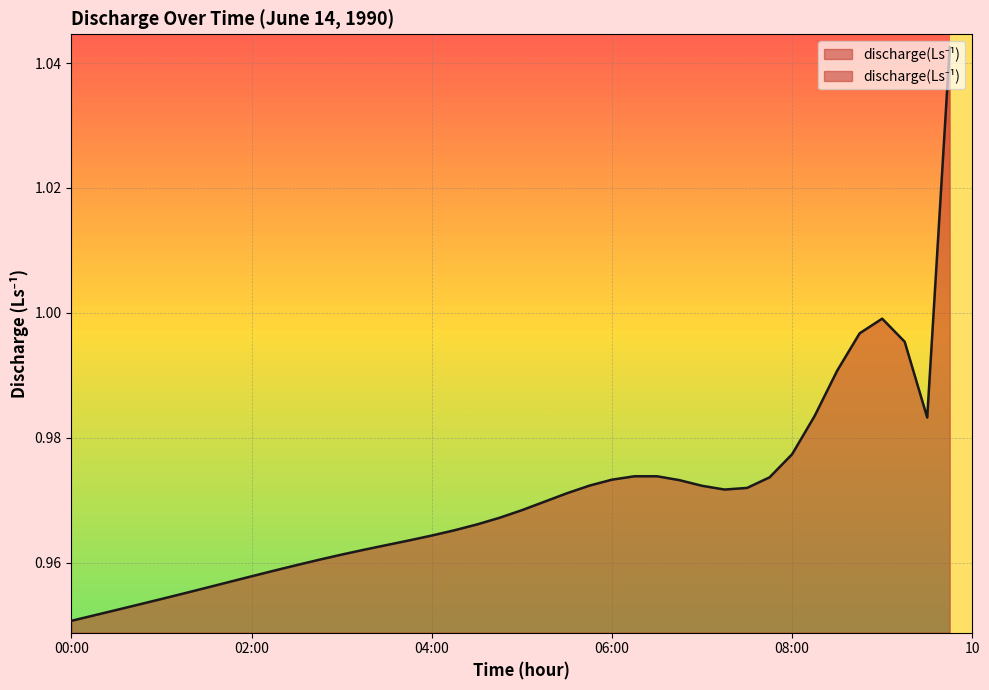

How many lines are shown in the chart?

1